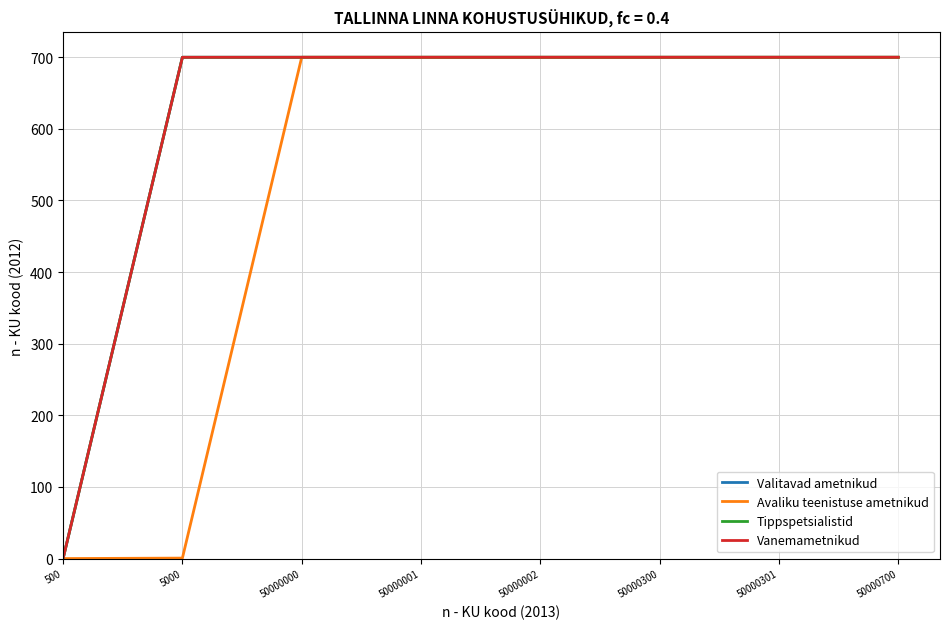

How many values in Tippspetsialistid are above zero?

7